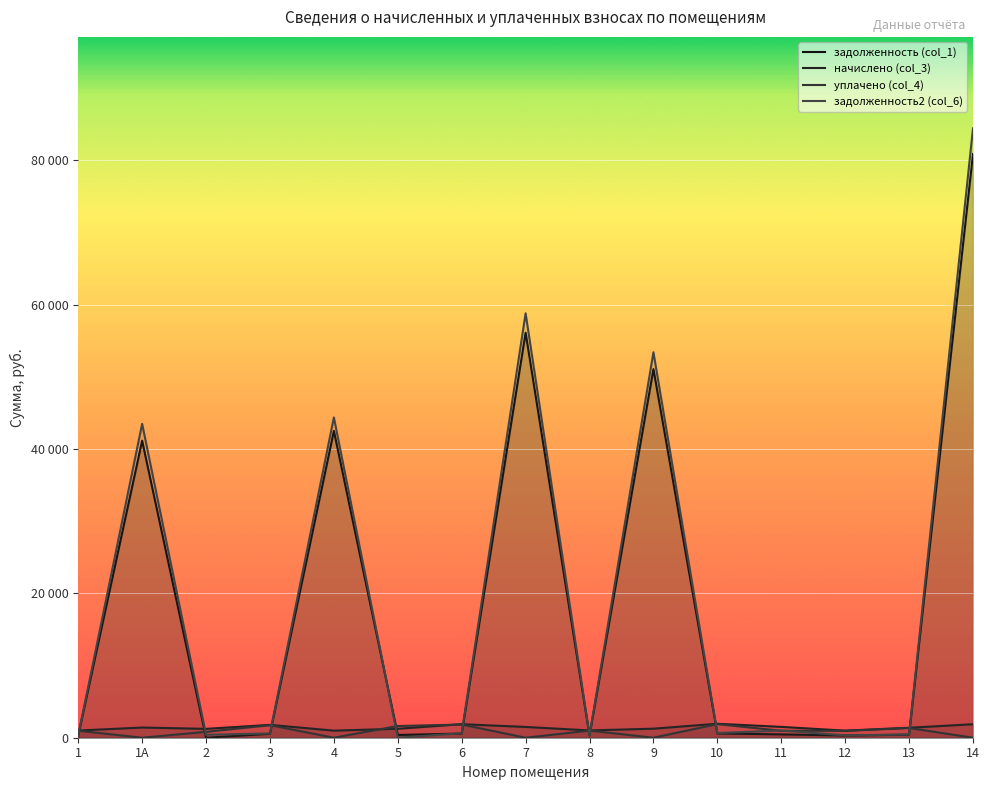

What is the highest value of the уплачено (col_4) series?

1886.7